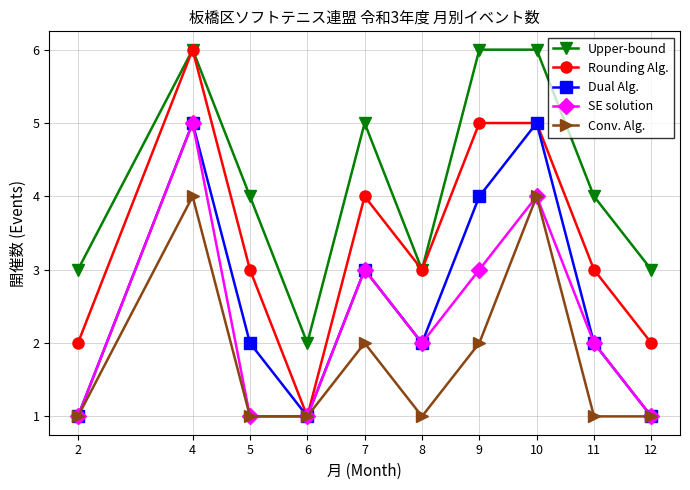

True or false: Upper-bound and Conv. Alg. cross at least once.

False